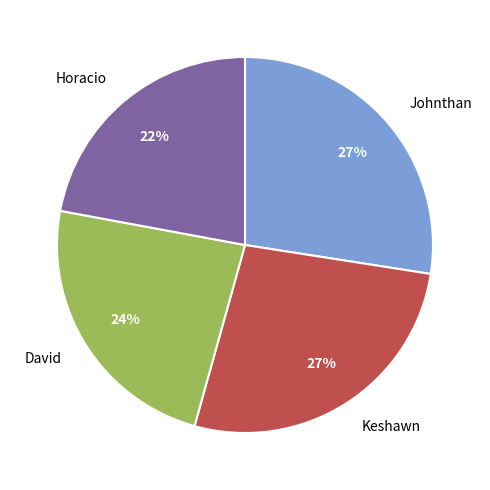

Is there a majority slice in this chart?

No